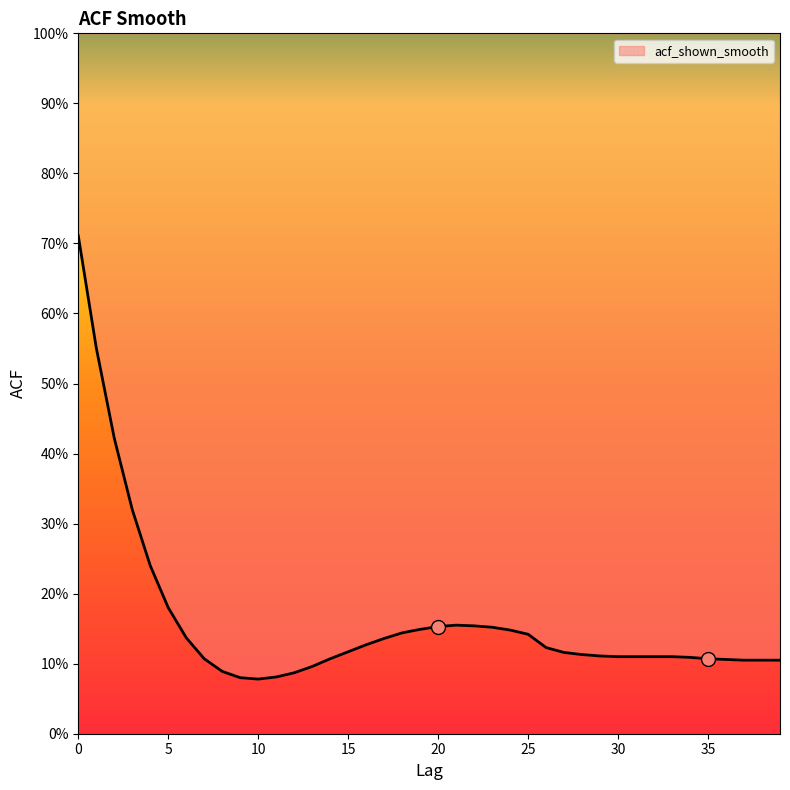

What is the value of the 4th point from the left?

0.3